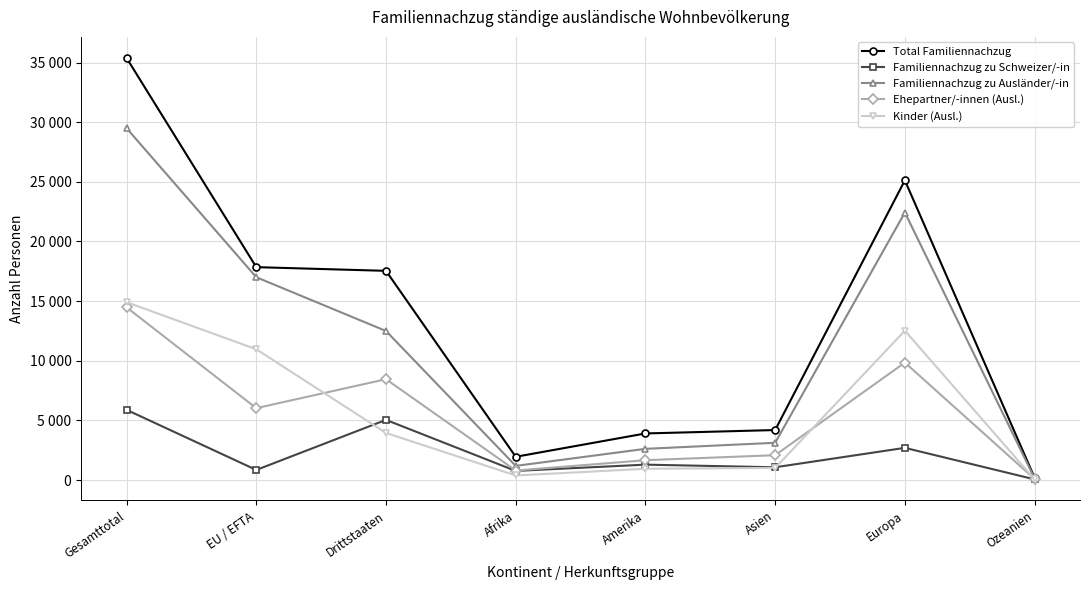

Reading left to right, list all the values displayed in this chart.

Total Familiennachzug: 35384	17847	17537	1948	3904	4190	25124	189
Familiennachzug zu Schweizer/-in: 5886	844	5042	763	1289	1069	2697	55
Familiennachzug zu Ausländer/-in: 29498	17003	12495	1185	2615	3121	22427	134
Ehepartner/-innen (Ausl.): 14478	6024	8454	794	1662	2081	9846	83
Kinder (Ausl.): 14911	10964	3947	380	942	1014	12521	50